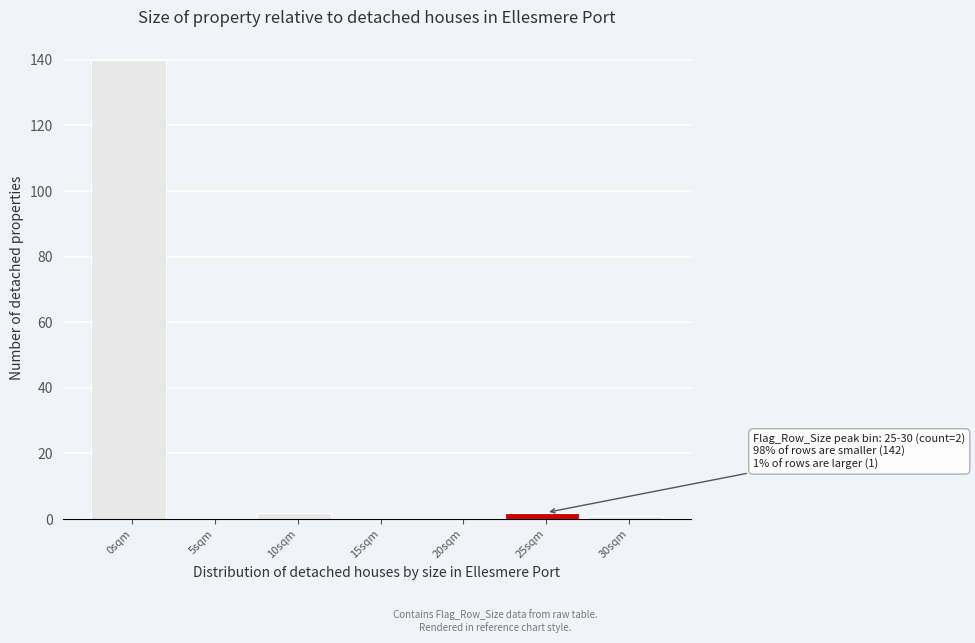

Reading right to left, what are all the values shown in this chart?

30sqm=1	25sqm=2	20sqm=0	15sqm=0	10sqm=2	5sqm=0	0sqm=140